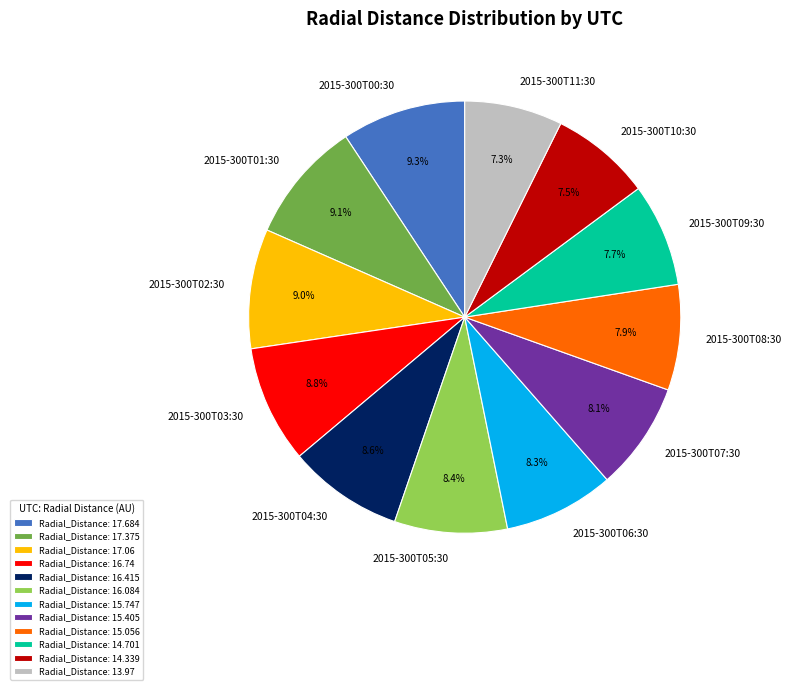

How many segments does this pie chart have?

12